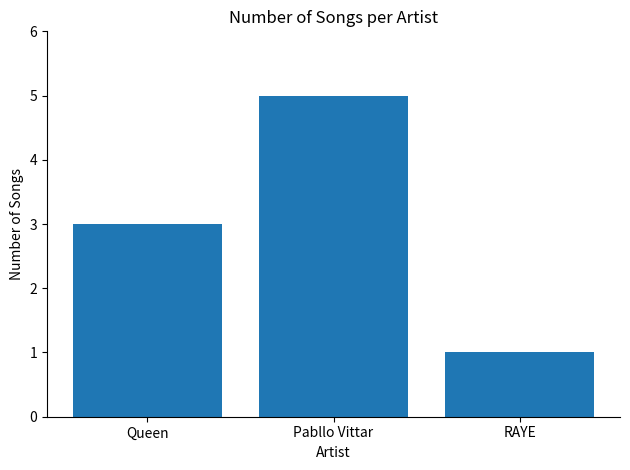

Which label corresponds to the smallest value in the chart?

RAYE